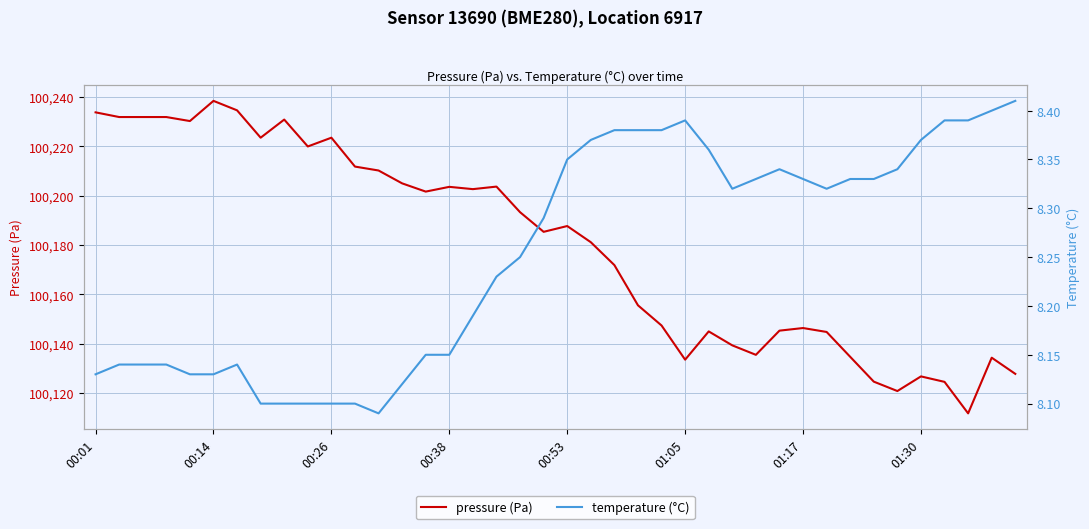

Reading left to right, extract all data points from this chart.

pressure (Pa): 100233.8	100231.9	100231.9	100231.9	100230.3	100238.5	100234.6	100223.5	100230.9	100220.0	100223.5	100211.8	100210.2	100205.0	100201.7	100203.6	100202.7	100203.7	100193.3	100185.3	100187.7	100181.1	100171.8	100155.5	100147.3	100133.5	100144.9	100139.3	100135.4	100145.2	100146.3	100144.7	100134.6	100124.6	100120.8	100126.7	100124.5	100111.7	100134.3	100127.7
temperature (°C): 8.1	8.1	8.1	8.1	8.1	8.1	8.1	8.1	8.1	8.1	8.1	8.1	8.1	8.1	8.2	8.2	8.2	8.2	8.2	8.3	8.3	8.4	8.4	8.4	8.4	8.4	8.4	8.3	8.3	8.3	8.3	8.3	8.3	8.3	8.3	8.4	8.4	8.4	8.4	8.4